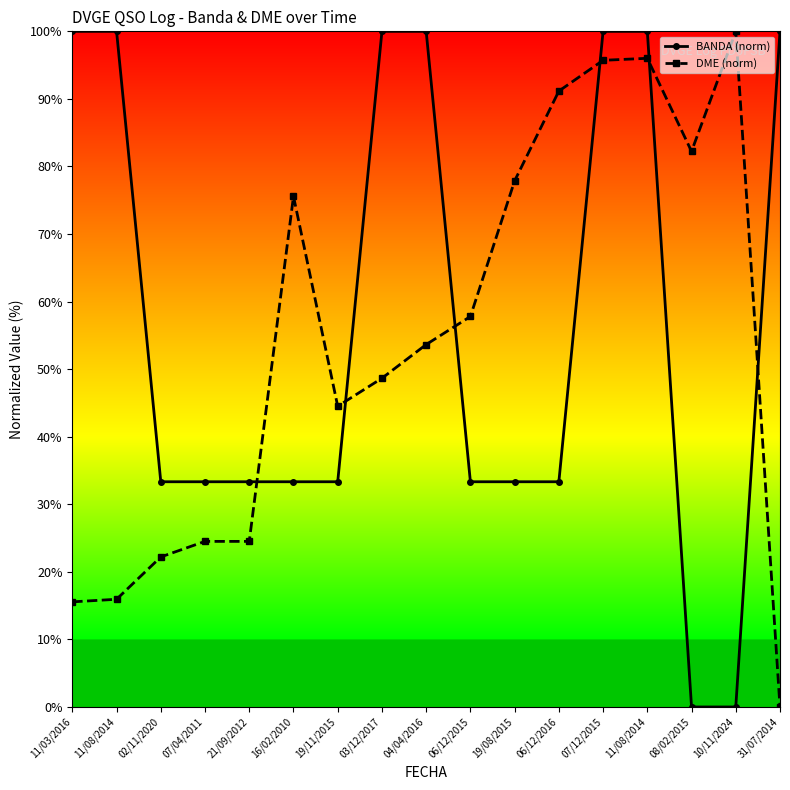

What is the label of the 16th point from the right?

11/08/2014